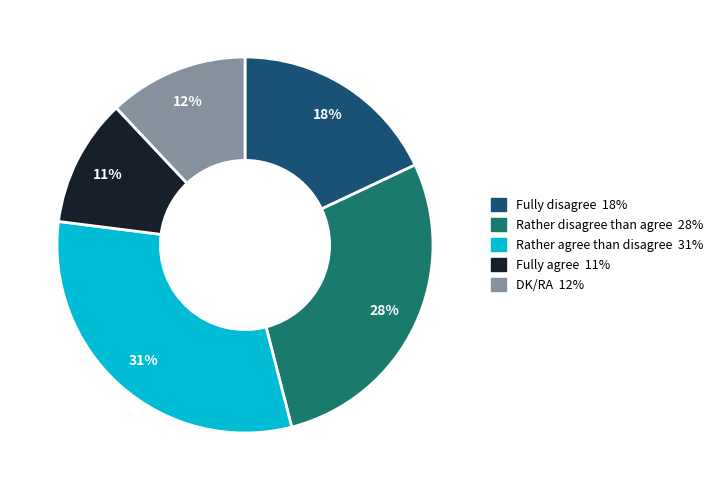

To the nearest percent, what is the difference between the largest and smallest slice percentages?

20%